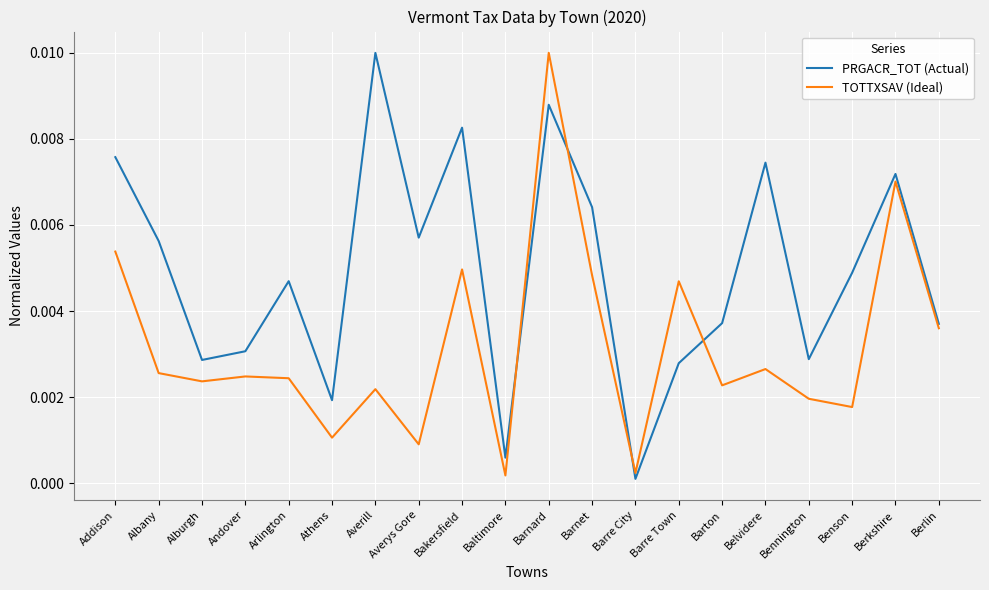

Which series has the largest total across all categories?

PRGACR_TOT (Actual)